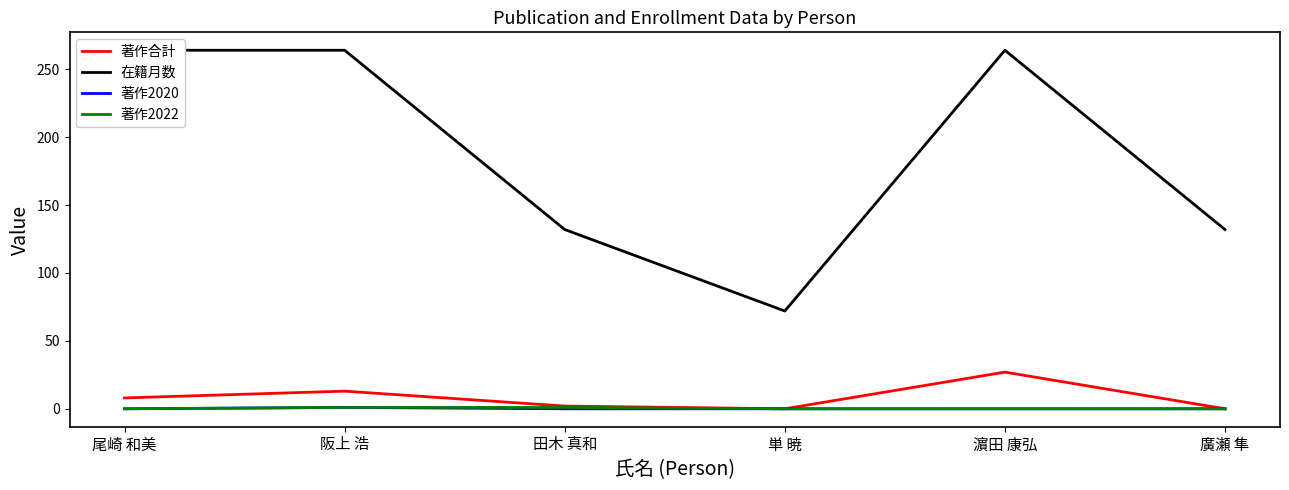

What is the total value across all series at 尾崎 和美?

272